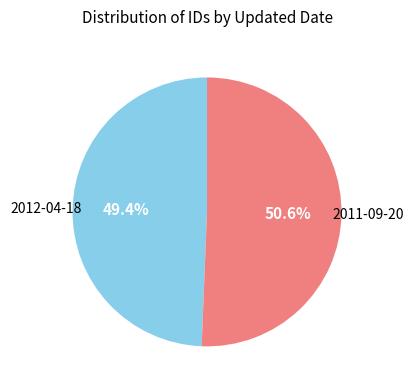

How many segments does this pie chart have?

2